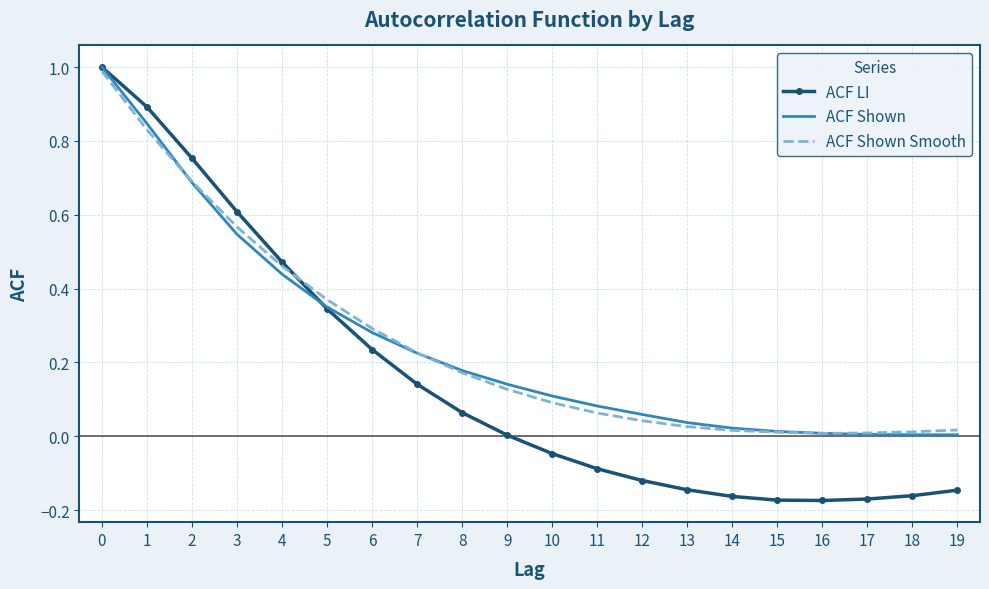

The value of ACF Shown Smooth at 6 is 0.3. True or false?

True